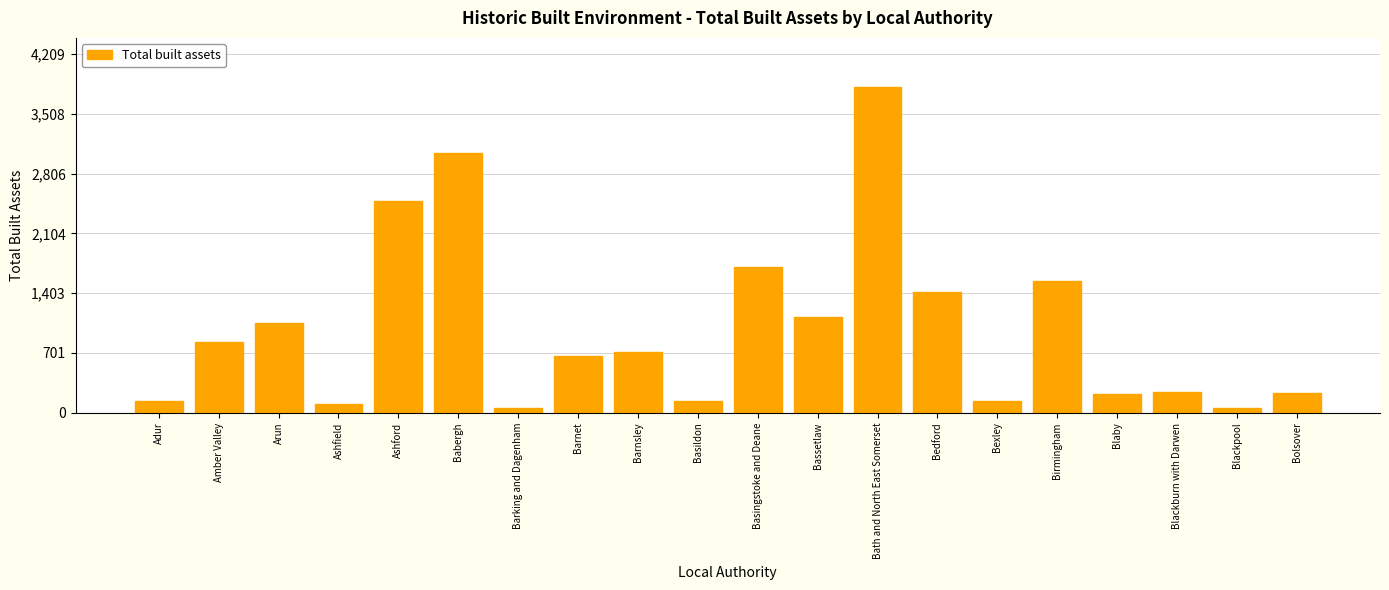

What position from the right is Blackpool?

2